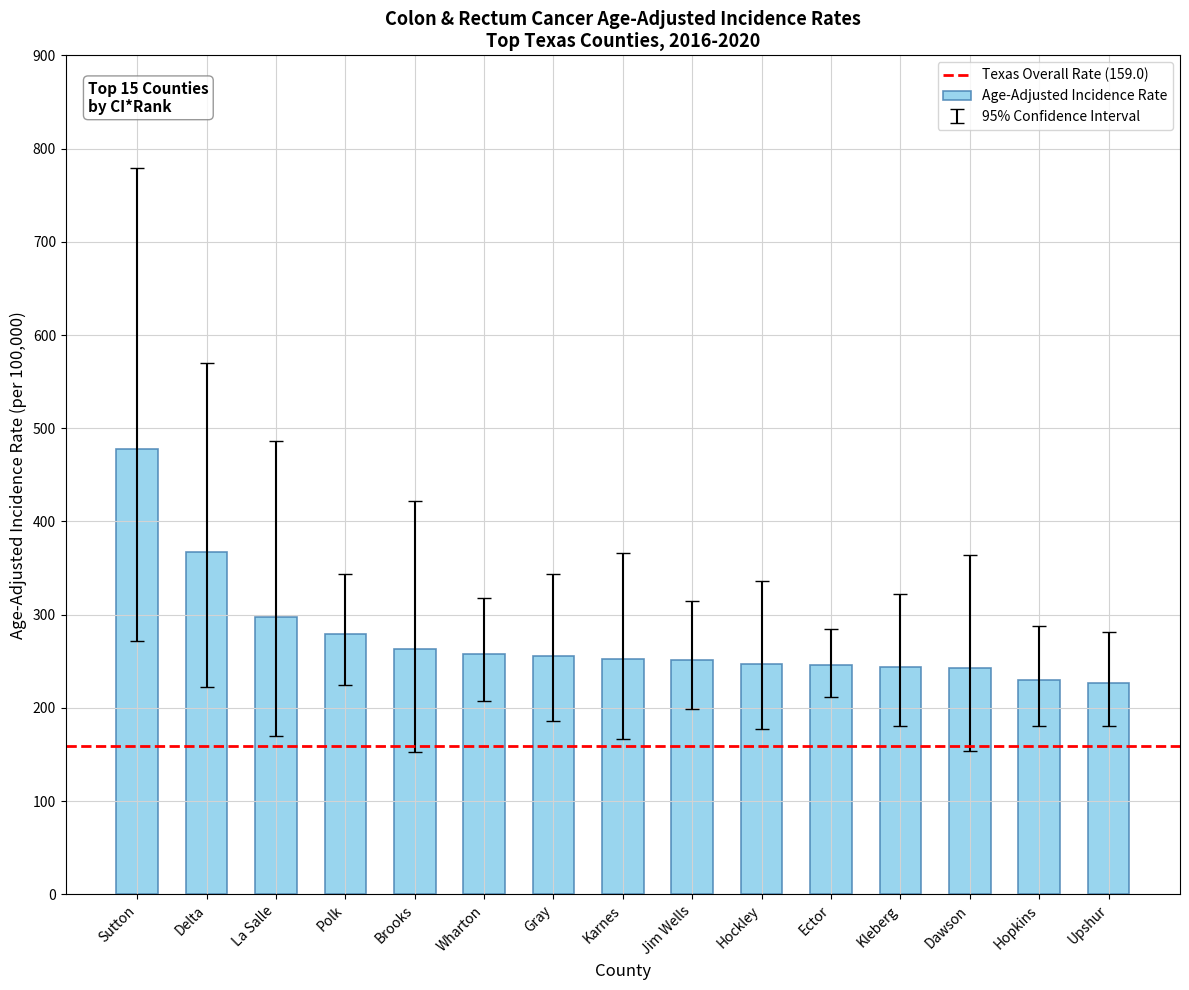

What is the label of the 10th bar from the right?

Wharton